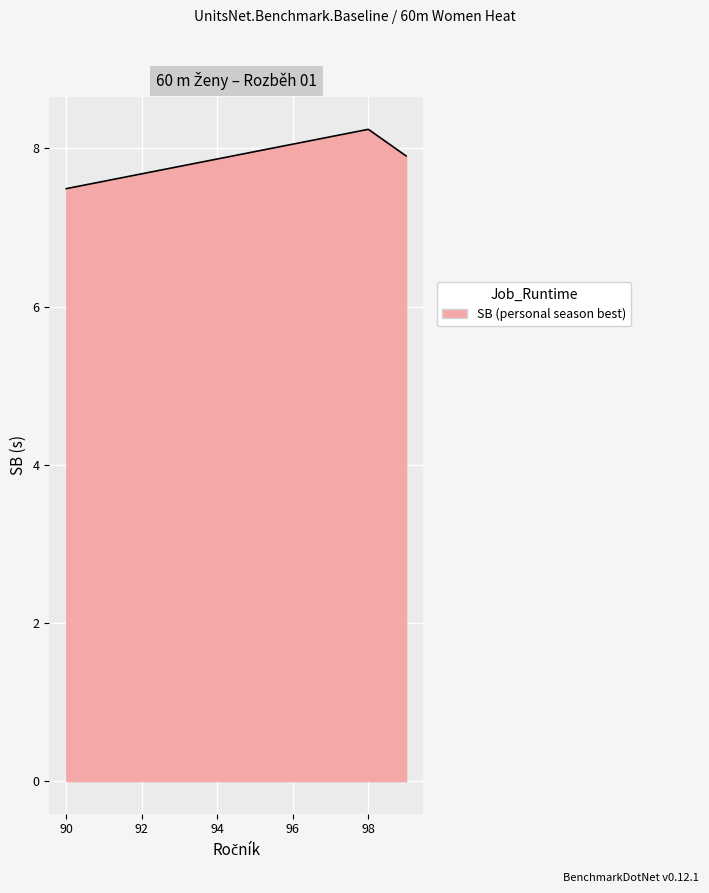

What is the smallest value displayed?

7.5